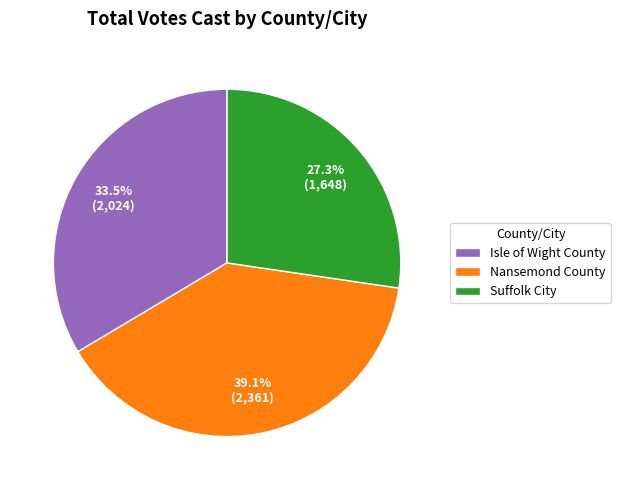

Combined, what portion of the pie is Isle of Wight County and Suffolk City?

60.9%